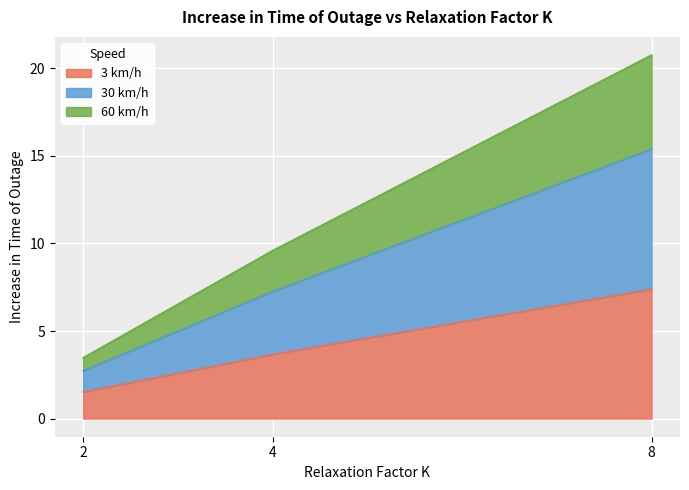

Which label corresponds to the smallest value in the chart?

2